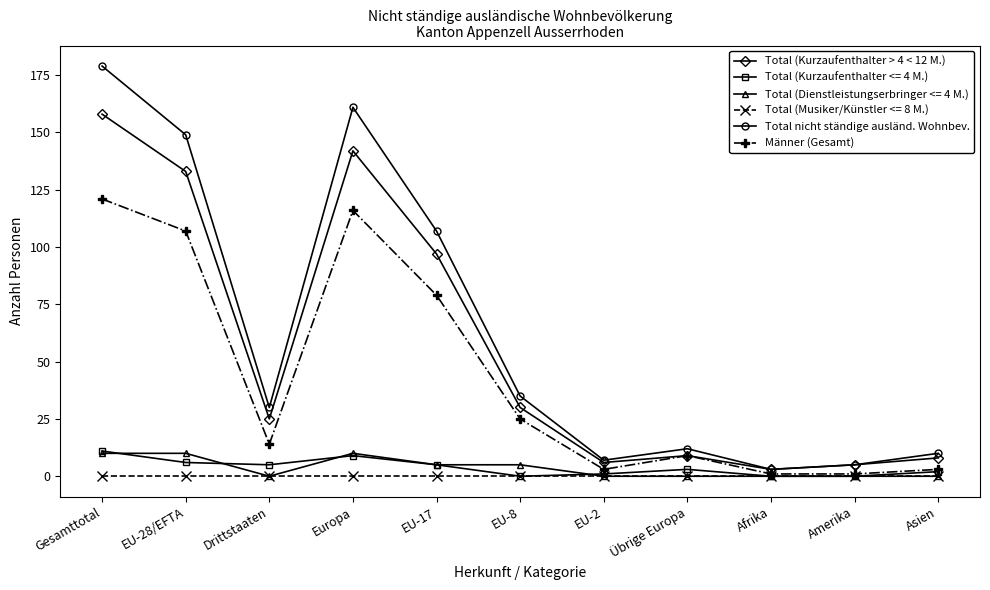

At which category is the sum across all series the highest?

Gesamttotal